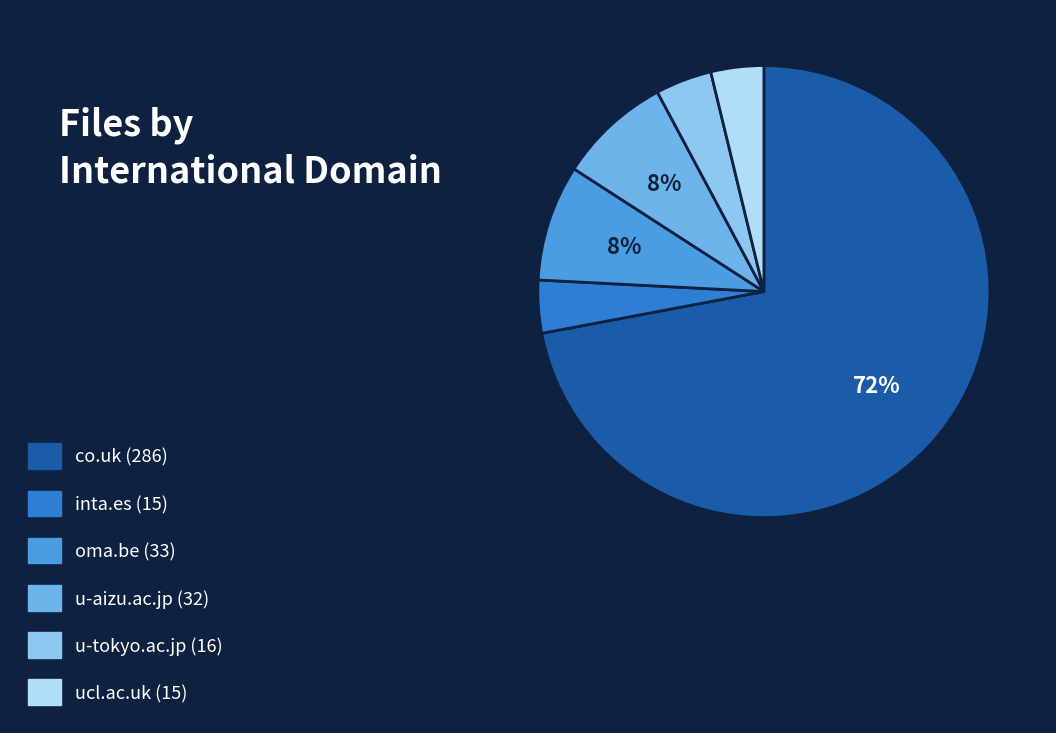

Count the number of slices in the pie.

6